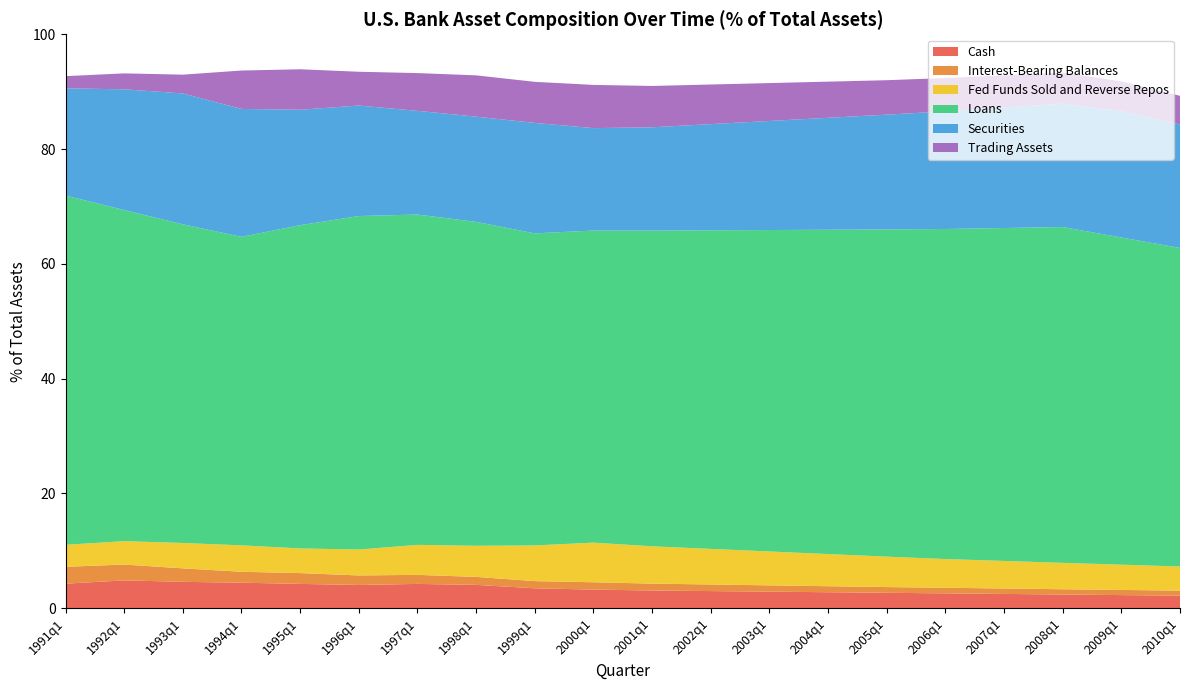

Reading right to left, what are all the values shown in this chart?

Cash: 2.2	2.3	2.4	2.5	2.6	2.7	2.8	2.9	3.0	3.1	3.3	3.5	4.1	4.2	4.1	4.2	4.5	4.6	4.9	4.3
Interest-Bearing Balances: 0.9	0.9	0.9	0.9	1.0	1.0	1.1	1.1	1.1	1.2	1.3	1.3	1.4	1.6	1.7	1.9	1.9	2.3	2.8	2.9
Fed Funds Sold and Reverse Repos: 4.2	4.4	4.6	4.8	5.0	5.3	5.6	5.9	6.2	6.5	6.9	6.2	5.4	5.2	4.5	4.3	4.6	4.4	4.1	3.8
Loans: 55.5	57.0	58.5	58.0	57.5	57.0	56.5	56.0	55.5	55.0	54.4	54.4	56.4	57.6	58.1	56.3	53.8	55.5	57.7	60.8
Securities: 21.5	22.0	21.5	21.0	20.5	20.0	19.5	19.0	18.5	18.0	17.8	19.2	18.3	18.1	19.3	20.1	22.3	22.8	21.0	18.7
Trading Assets: 5.0	5.2	5.4	5.6	5.8	6.0	6.3	6.6	6.9	7.2	7.5	7.2	7.2	6.6	5.9	7.0	6.7	3.3	2.8	2.1